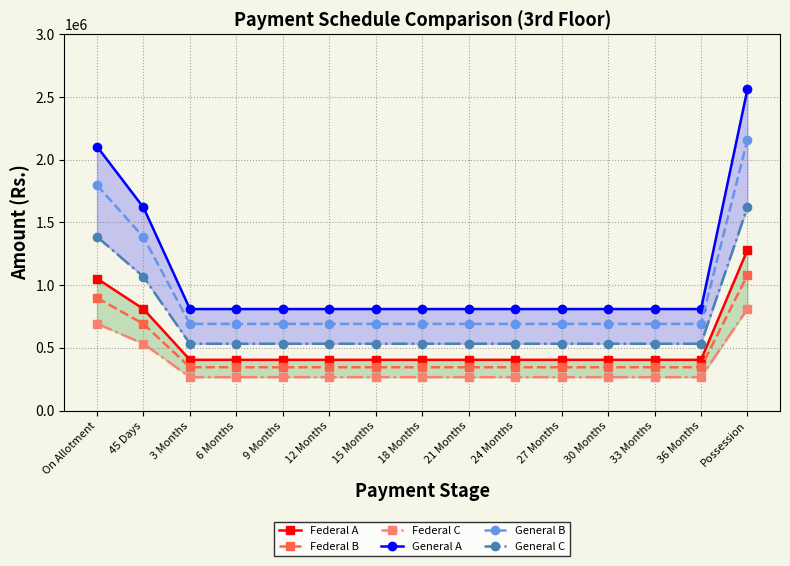

True or false: Federal B and General B cross at least once.

False